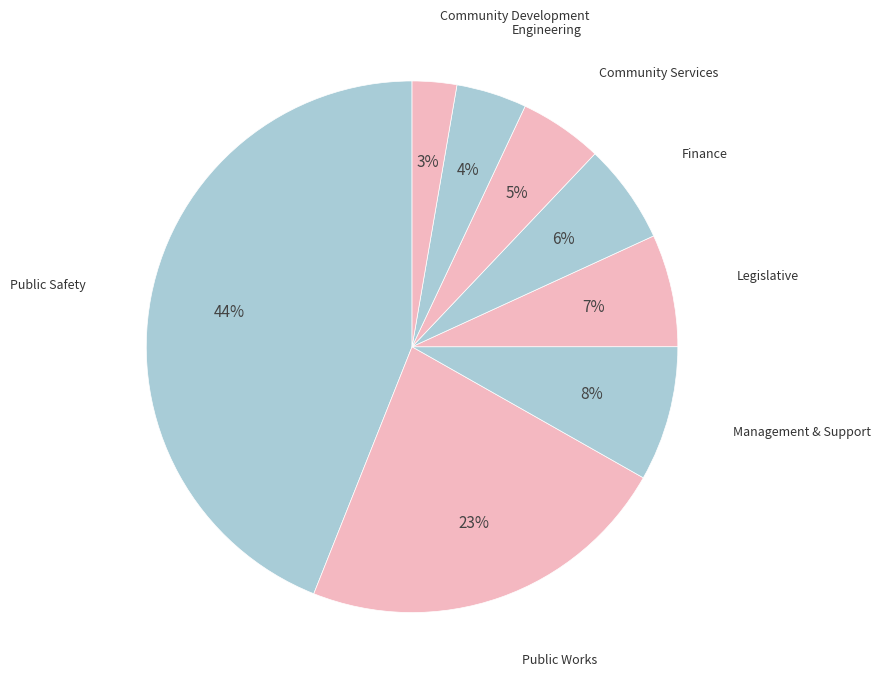

Which category has the smallest portion of the pie?

Community Development